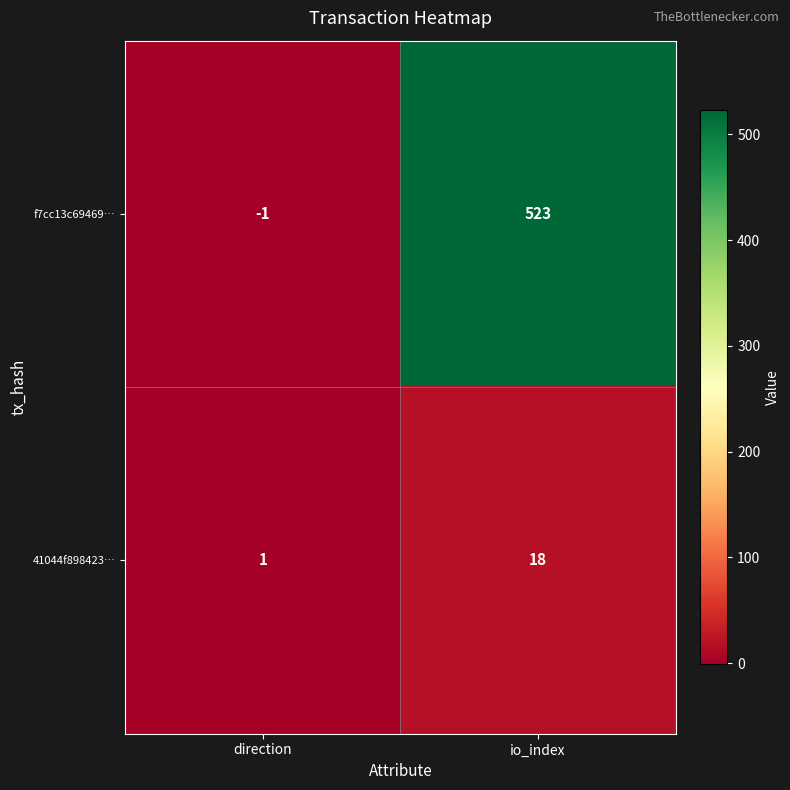

Reading right to left, extract all data points from this chart.

f7cc13c69469…: io_index=523	direction=-1
41044f898423…: io_index=18	direction=1